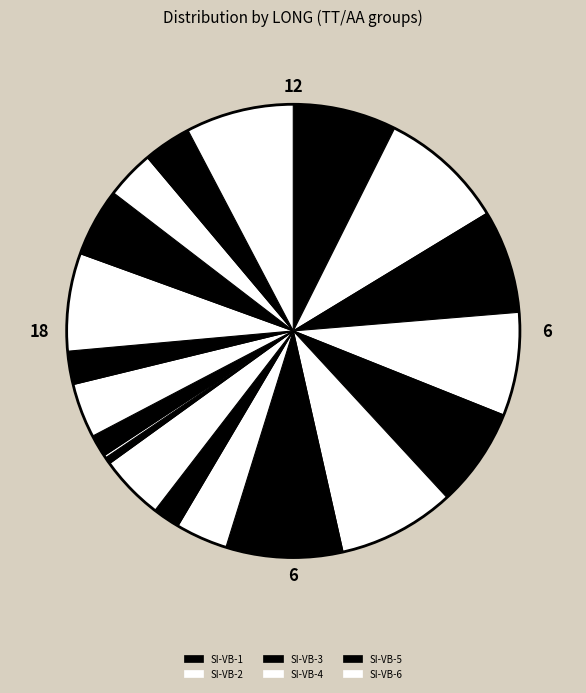

Rank the categories by value from highest to lowest.

SI-VB-2, SI-VB-6, SI-VE, SI-VD-4, SI-VB-1, SI-VB-3, SI-VB-4, SI-VB-5, SI-VD-3, SI-VB-7, SM-VX-2, SI-VD-1, SI-VJ, SI-VC-1, SI-VC-2, SI-VD-2, SM-VX-1, SI-VA-2, SN-VX, SI-VA-1